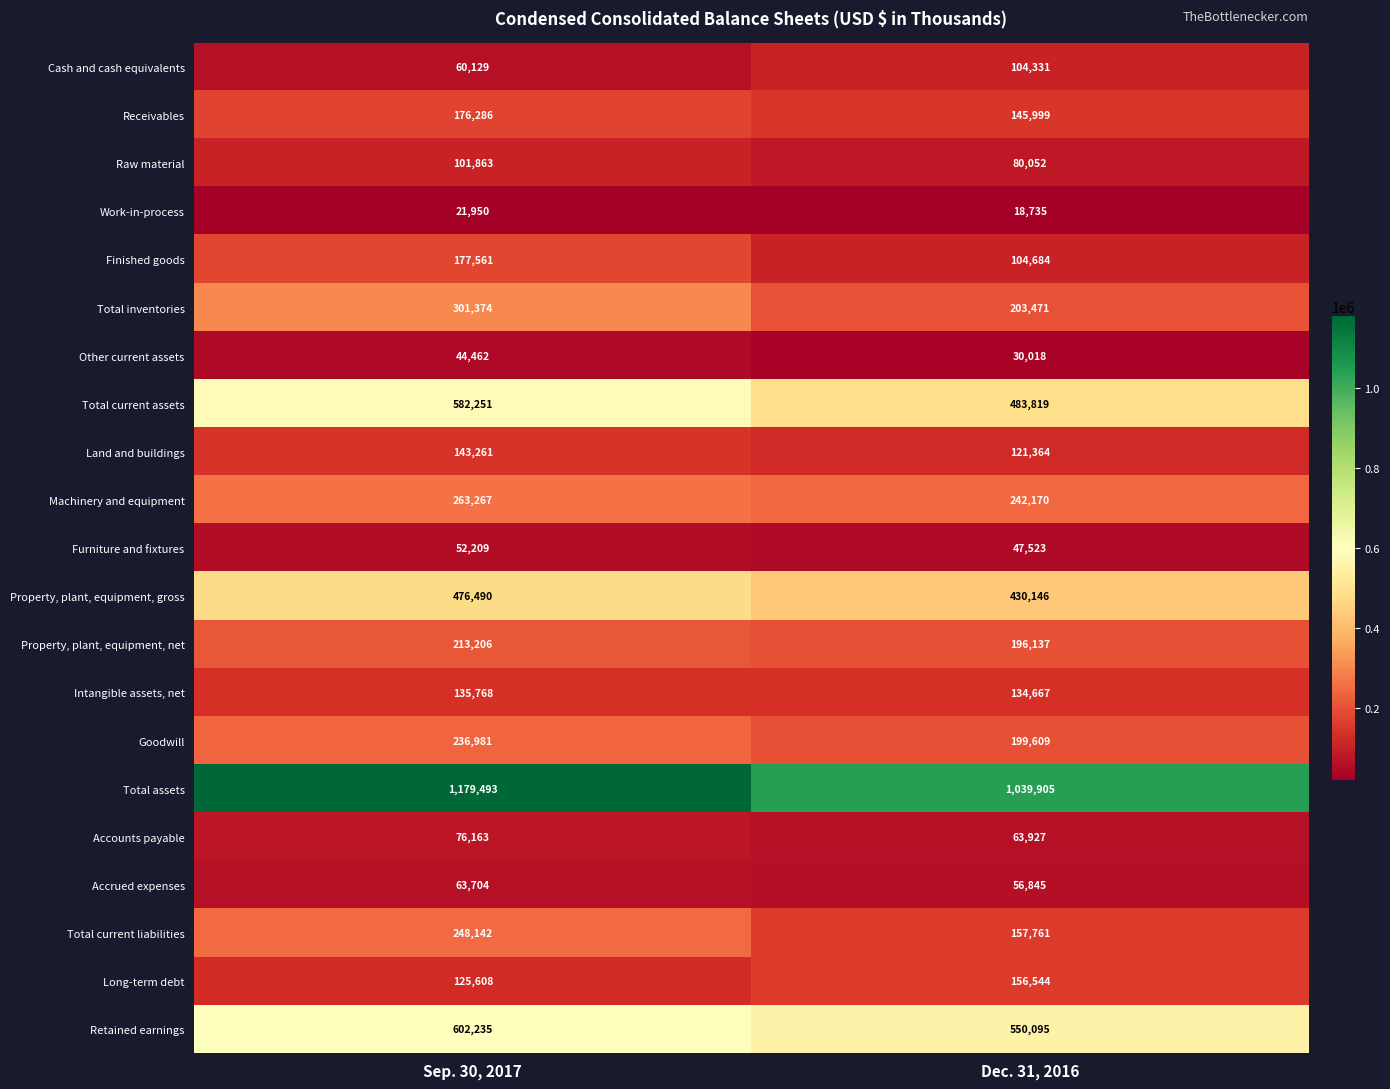

What is the average value of the Total current liabilities series?

202952